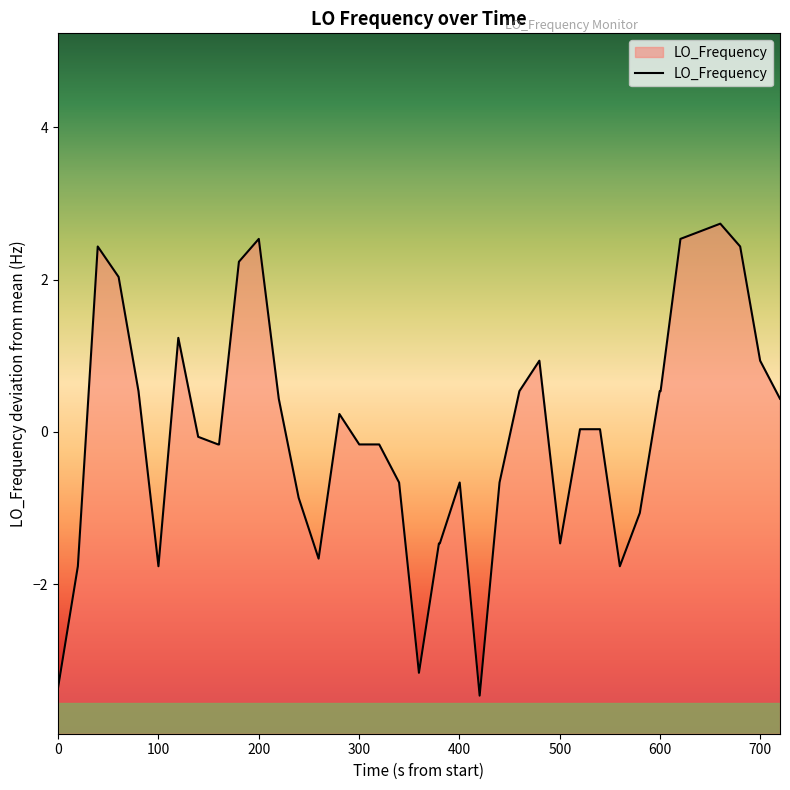

What is the greatest value displayed?

2.7